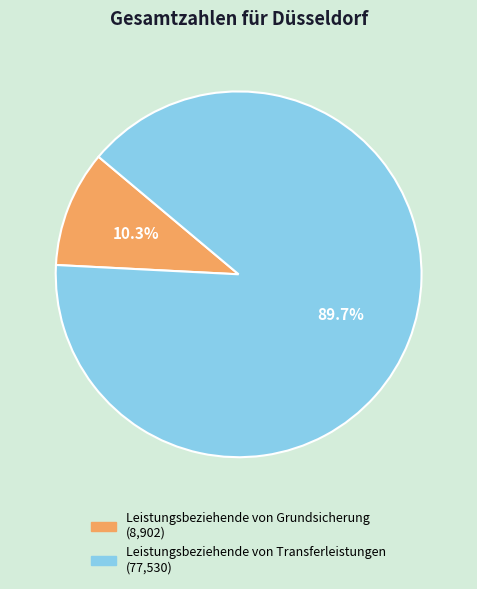

What is the ratio of the value at Leistungsbeziehende von Transferleistungen to the value at Leistungsbeziehende von Grundsicherung?

8.7